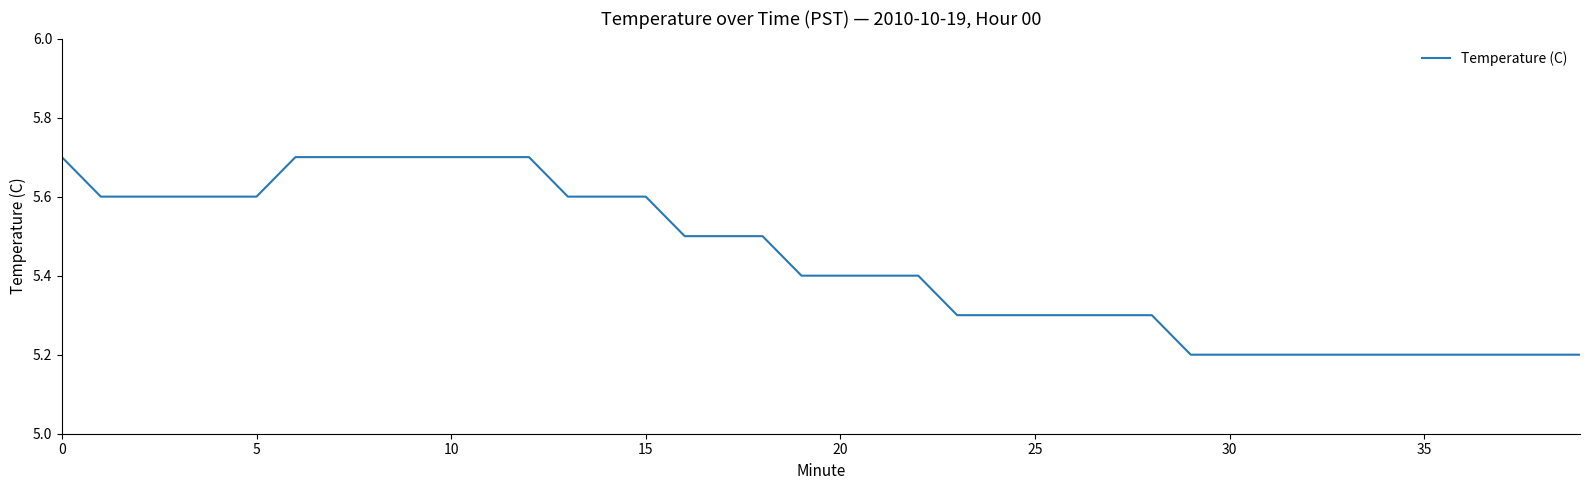

What is the minimum value shown in the chart?

5.2